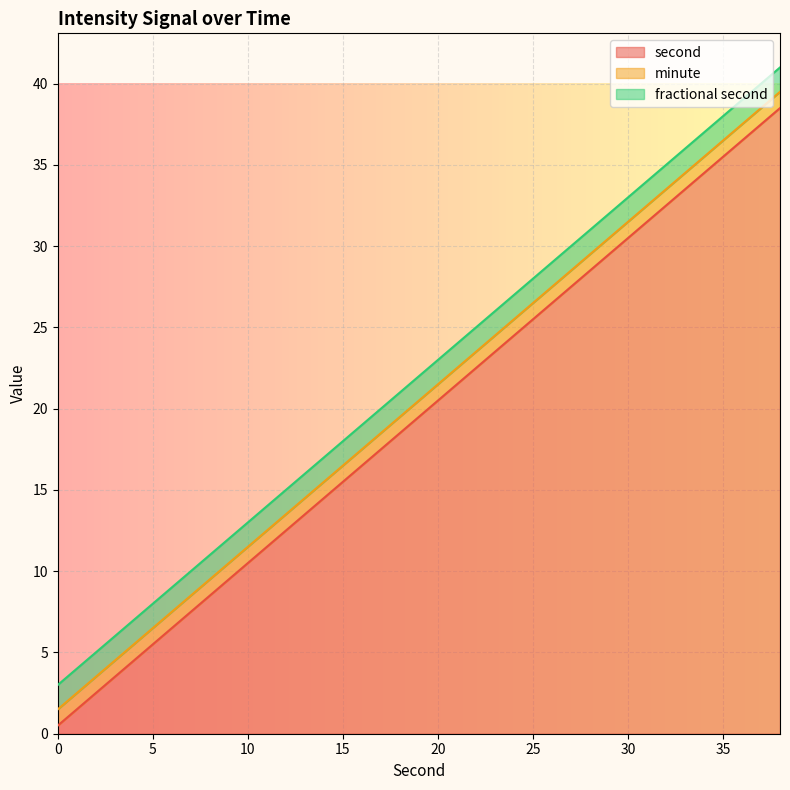

How many distinct data groups are displayed?

3